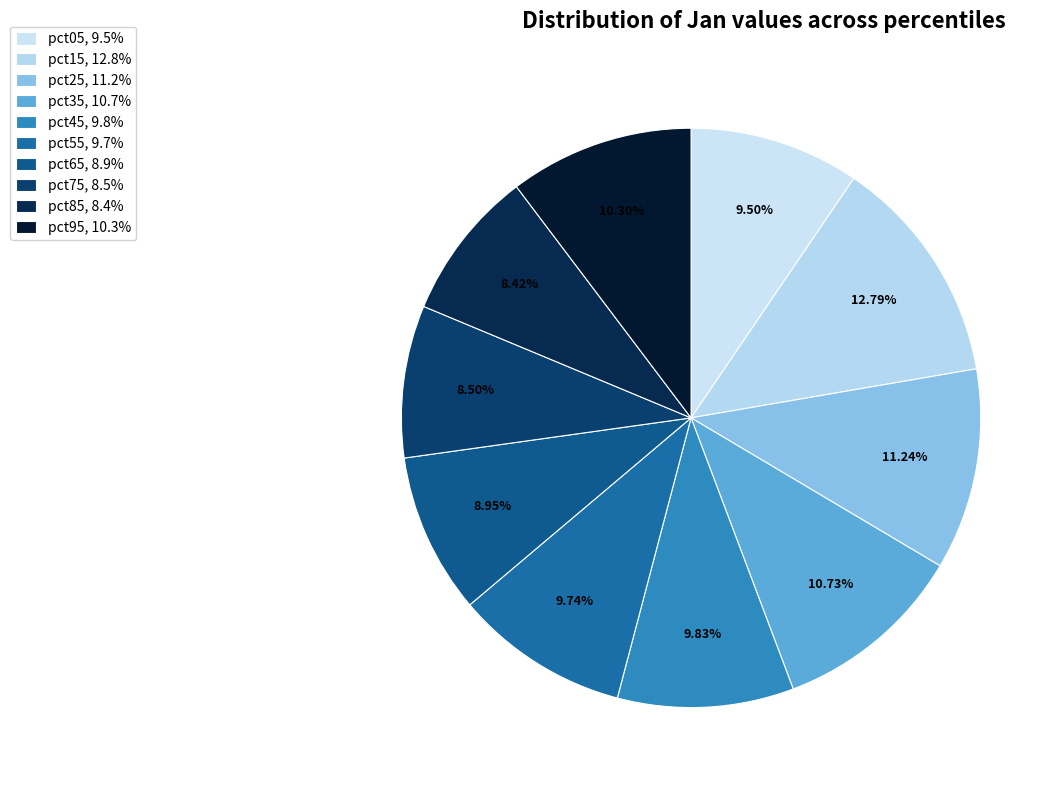

Is there a majority slice in this chart?

No